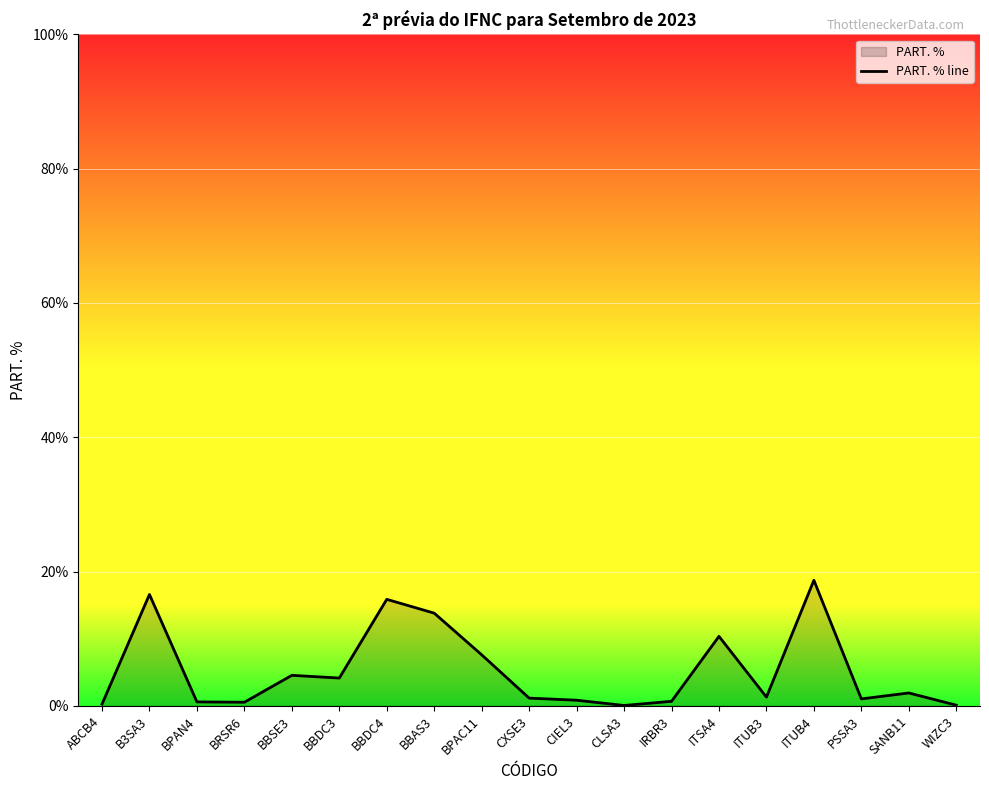

How many lines are shown in the chart?

1